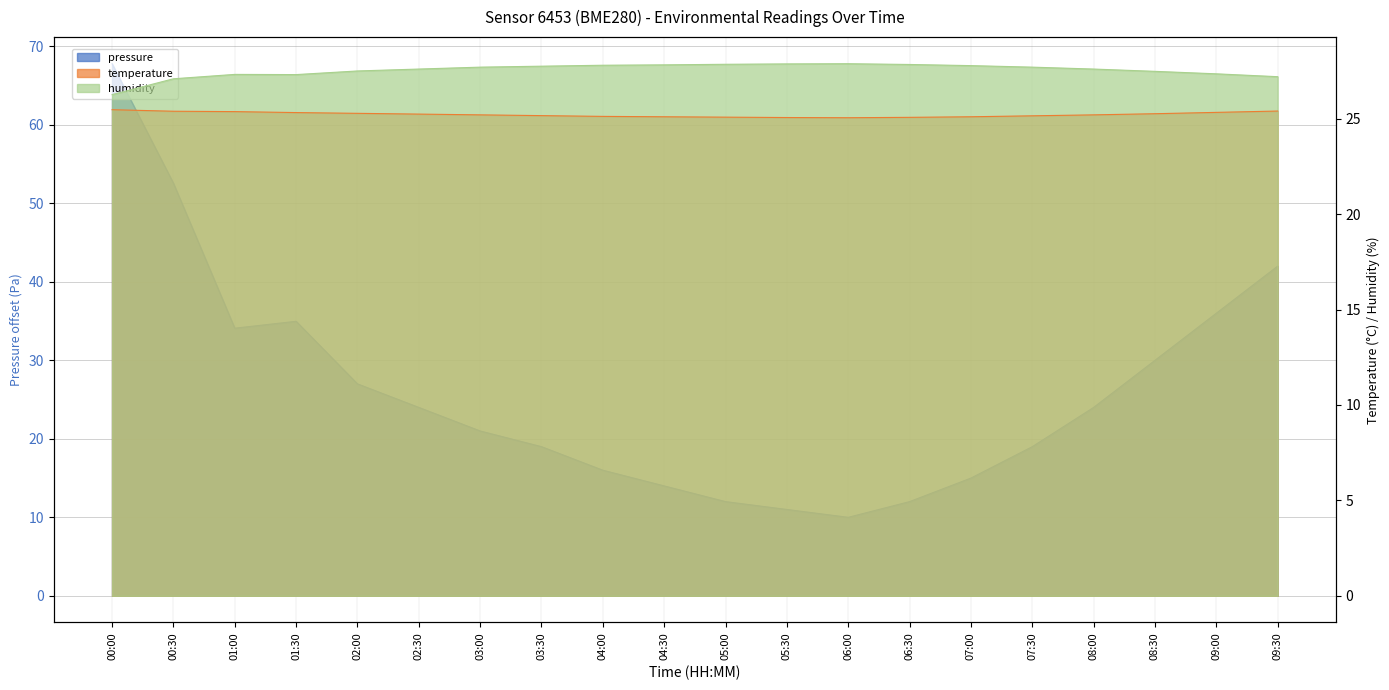

Where is the first local minimum for humidity?

01:30